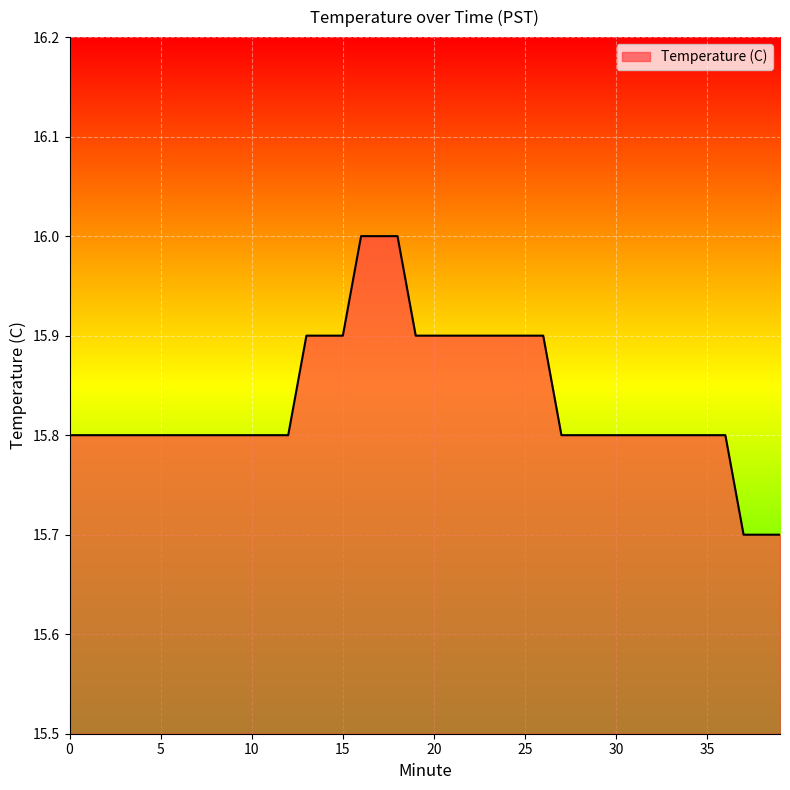

What is the maximum value shown in the chart?

16.0